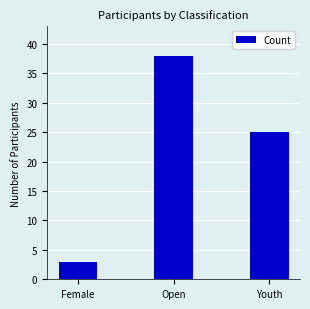

The chart shows a value of 3 at Female. True or false?

True